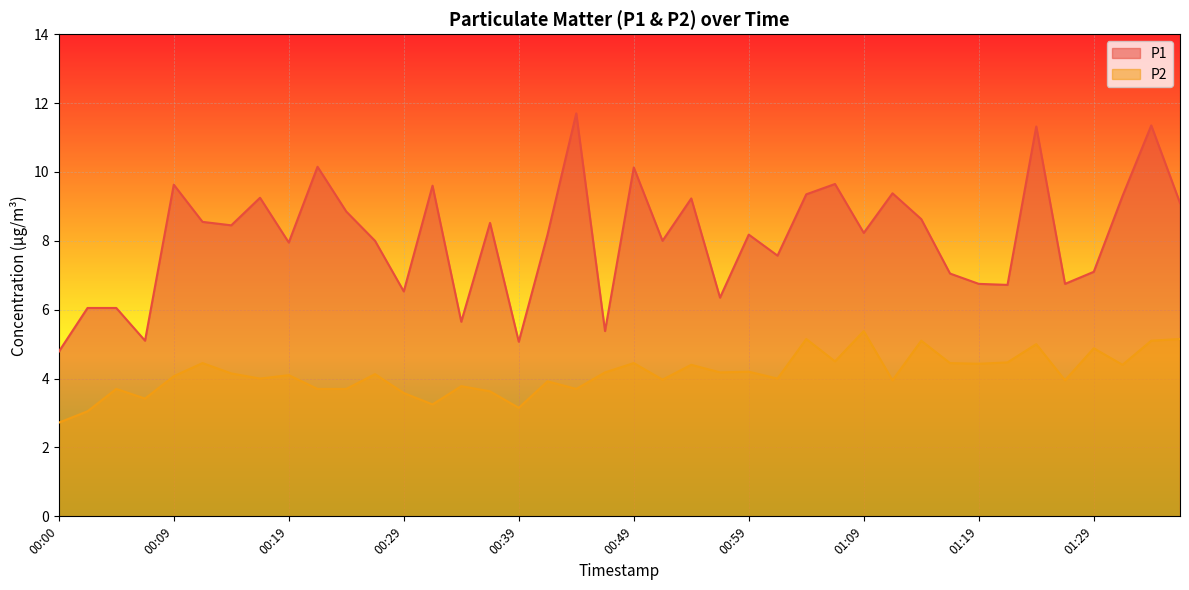

What is the difference between the second highest and second lowest values in the P1 series?

6.3